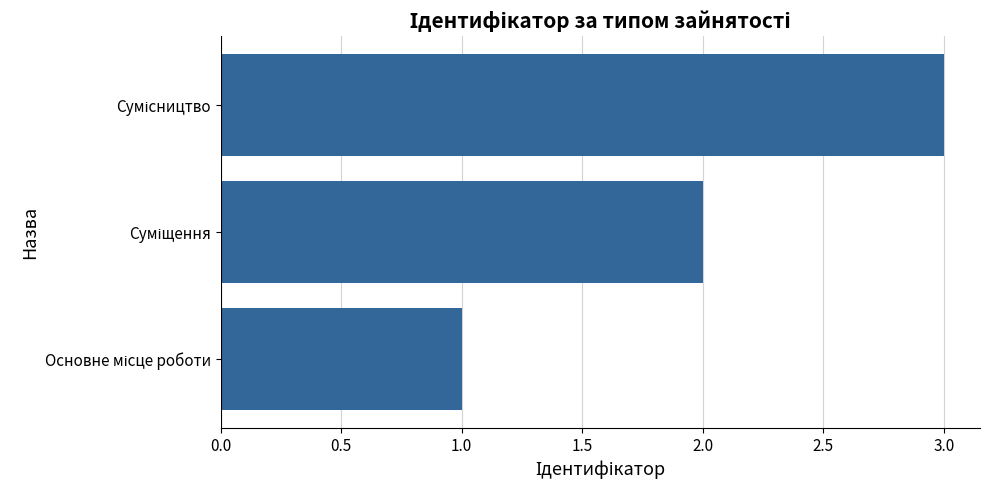

What is the maximum value shown in the chart?

3